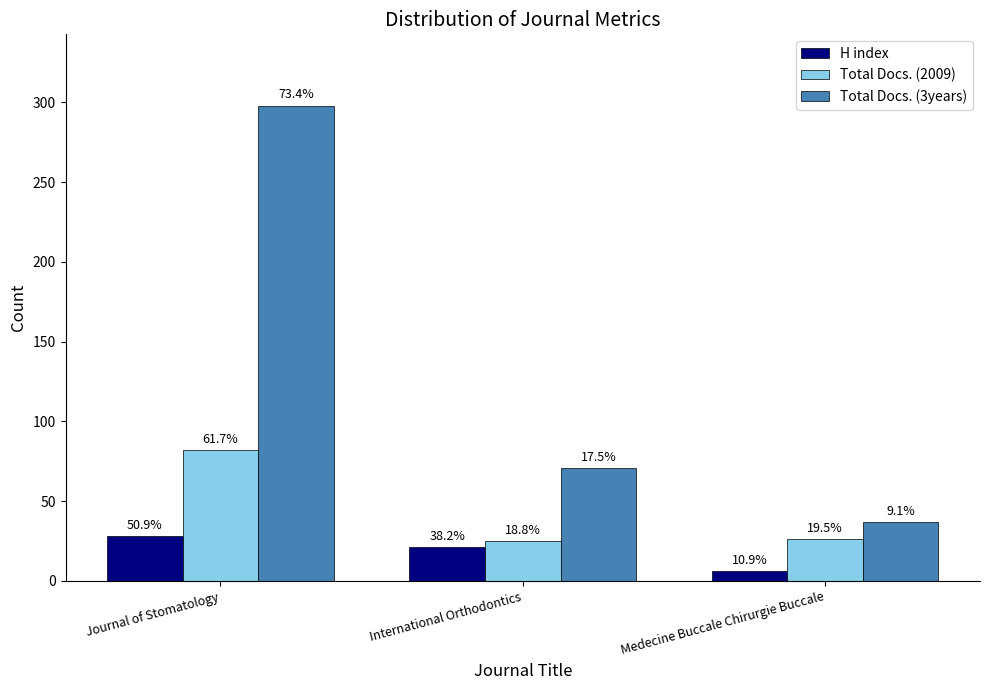

Which series has the largest total across all categories?

Total Docs. (3years)